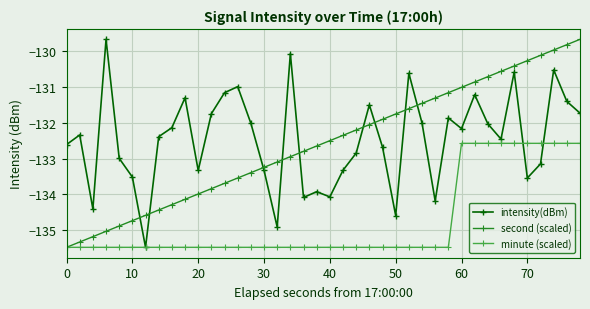

True or false: intensity(dBm) and second (scaled) intersect in this chart.

True